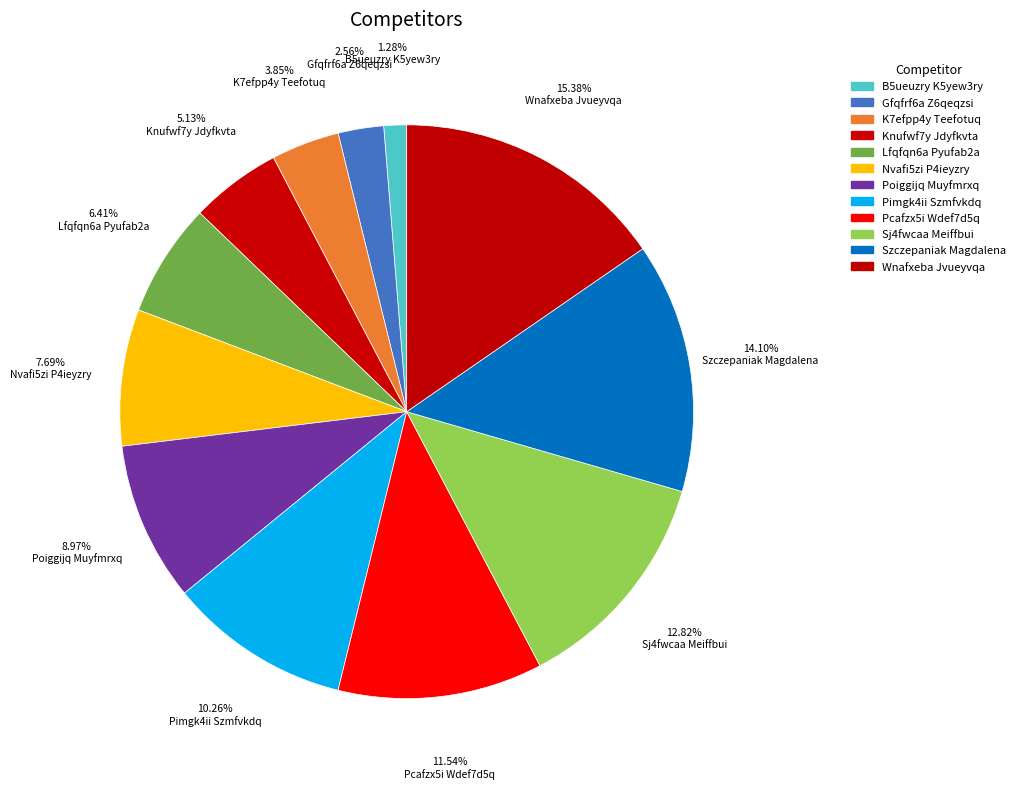

What portion of the pie excludes Poiggijq Muyfmrxq?

91.0%